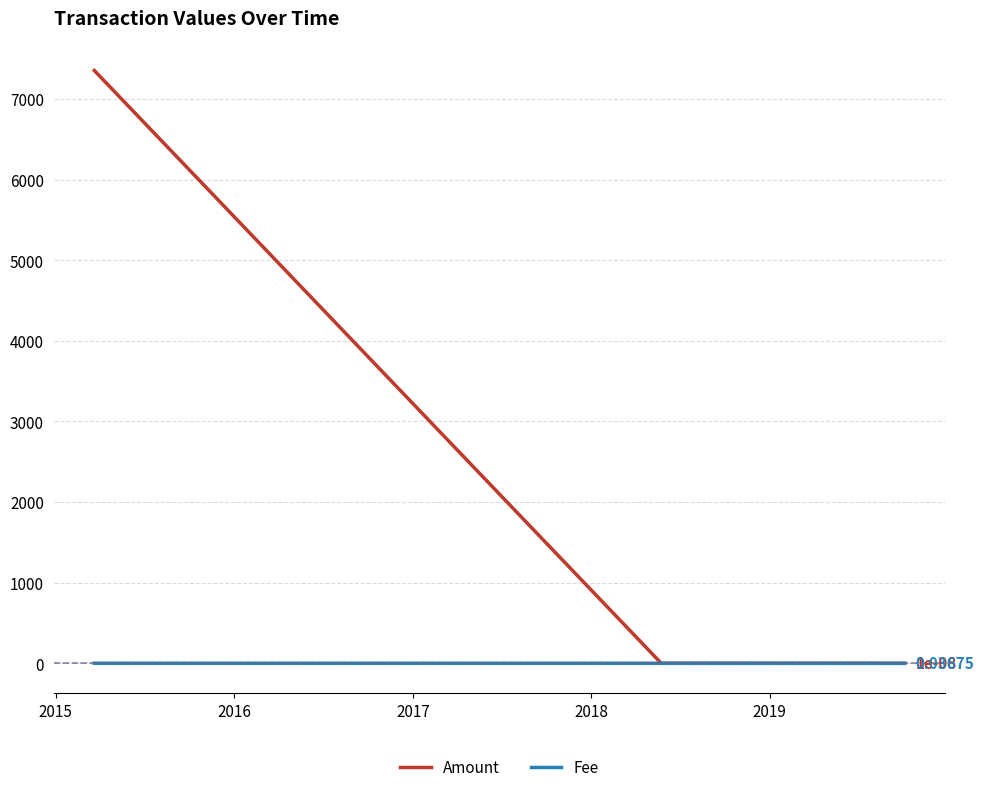

Which series has the widest spread of values?

Amount